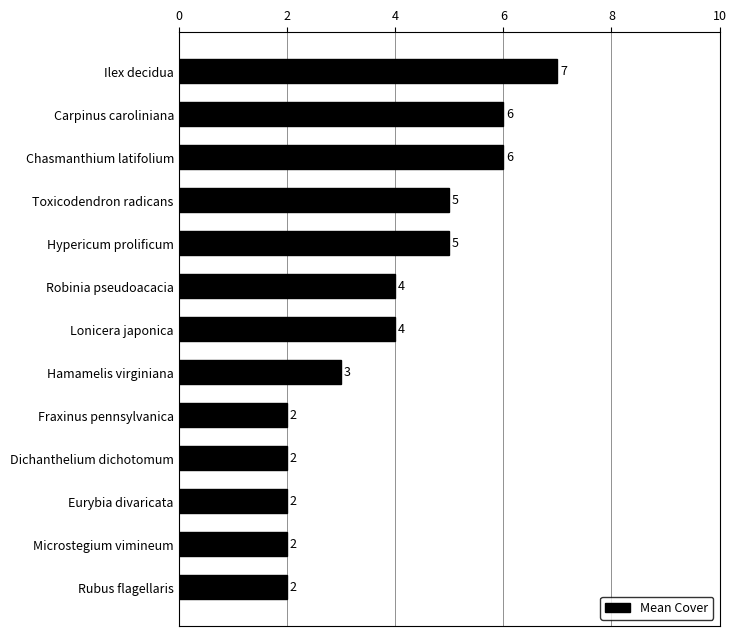

Count the values in the range 2 to 5.

10